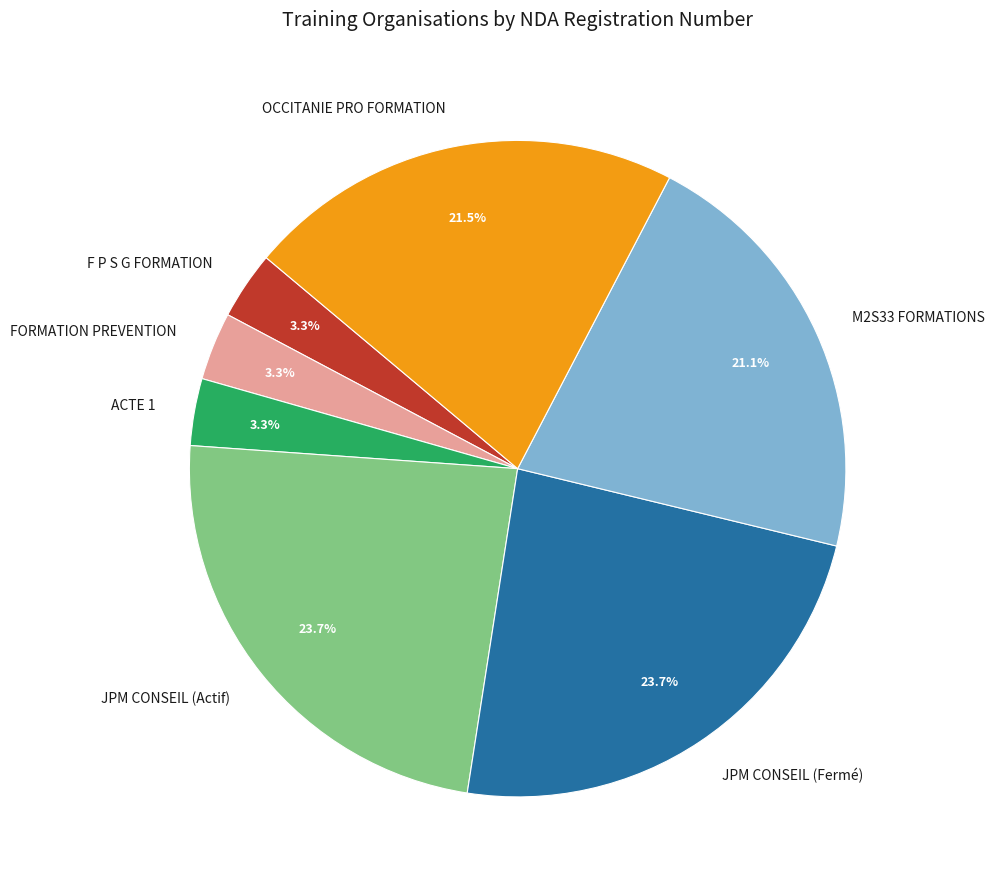

How many segments does this pie chart have?

7